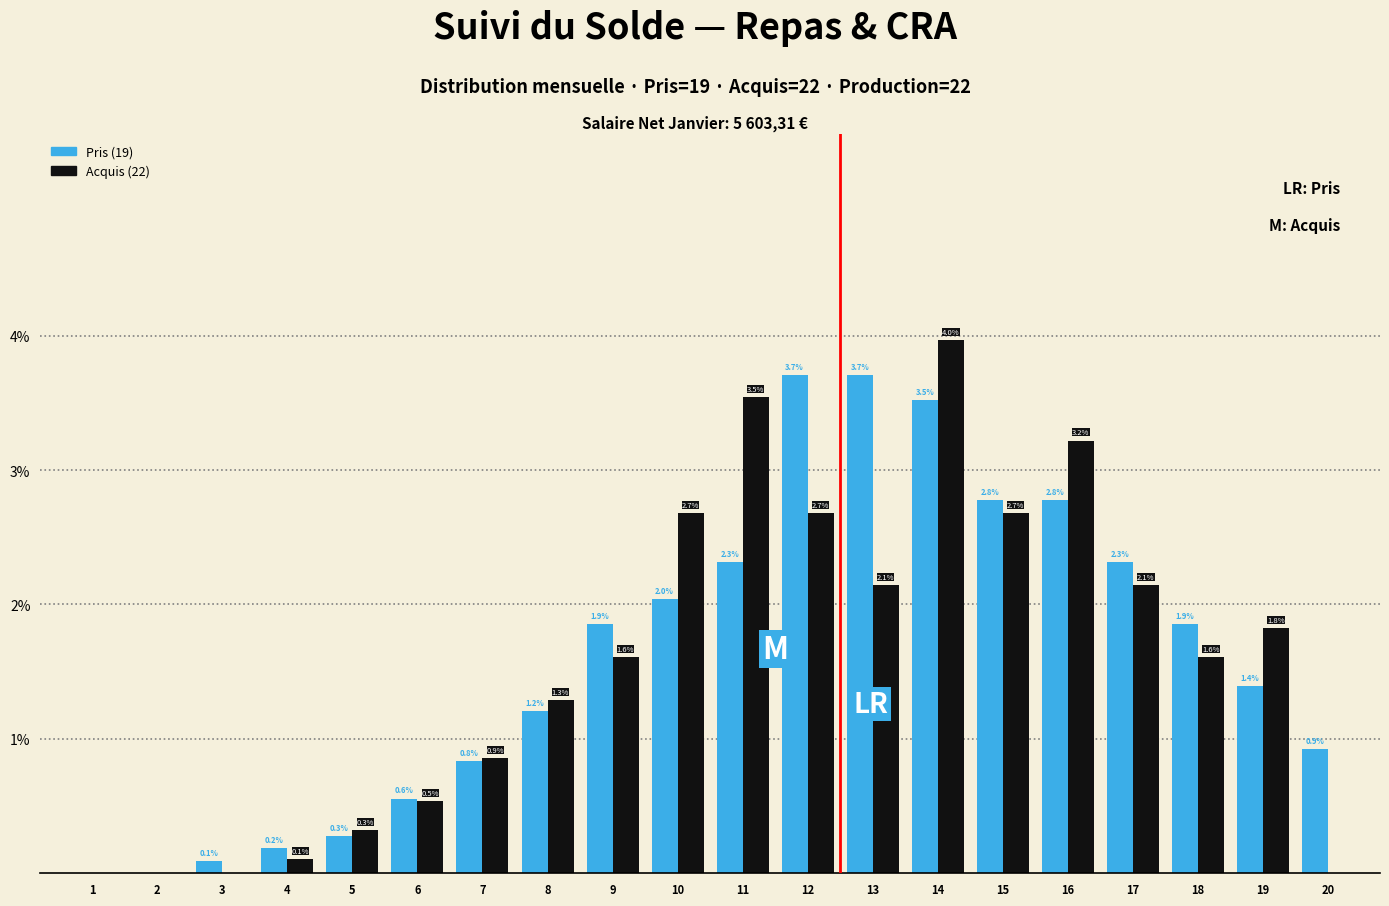

Reading left to right, what are all the values shown in this chart?

Pris (19): 1=0.0	2=0.0	3=0.1	4=0.2	5=0.3	6=0.6	7=0.8	8=1.2	9=1.9	10=2.0	11=2.3	12=3.7	13=3.7	14=3.5	15=2.8	16=2.8	17=2.3	18=1.9	19=1.4	20=0.9
Acquis (22): 1=0.0	2=0.0	3=0.0	4=0.1	5=0.3	6=0.5	7=0.9	8=1.3	9=1.6	10=2.7	11=3.5	12=2.7	13=2.1	14=4.0	15=2.7	16=3.2	17=2.1	18=1.6	19=1.8	20=0.0